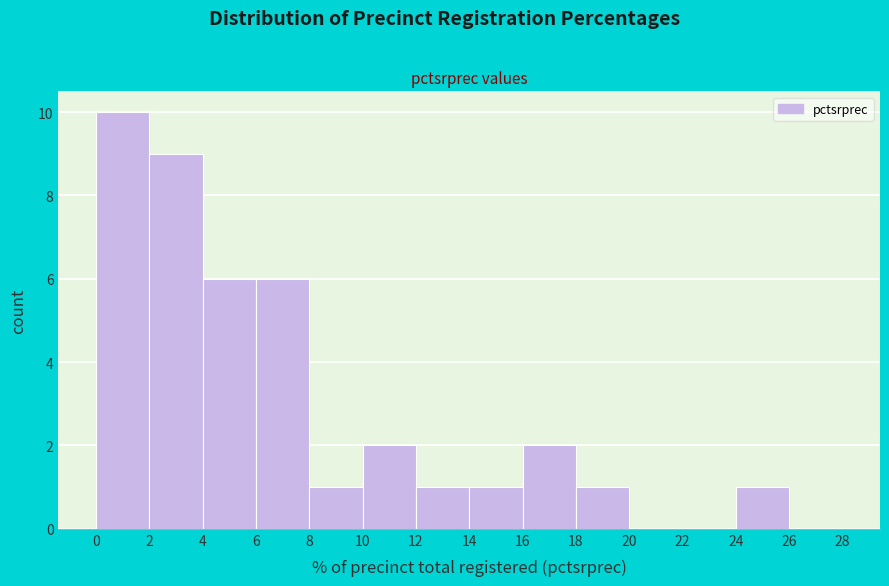

Reading left to right, list every bar in this chart as the range it spans on the x-axis followed by its height. The values are not printed on the chart, so give them approximately, as read against the axis.

0 to 2: 10
2 to 4: 9
4 to 6: 6
6 to 8: 6
8 to 10: 1
10 to 12: 2
12 to 14: 1
14 to 16: 1
16 to 18: 2
18 to 20: 1
20 to 22: 0
22 to 24: 0
24 to 26: 1
26 to 28: 0